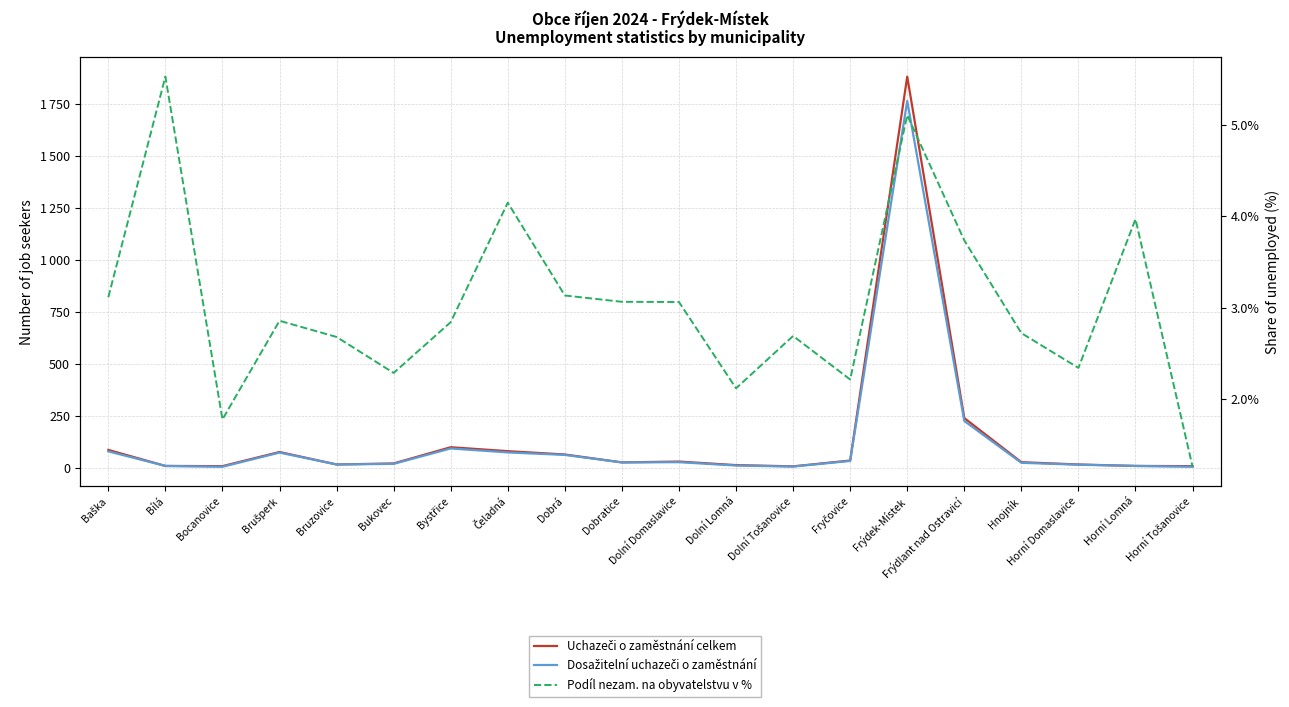

What is the average value of the Uchazeči o zaměstnání celkem series?

138.4